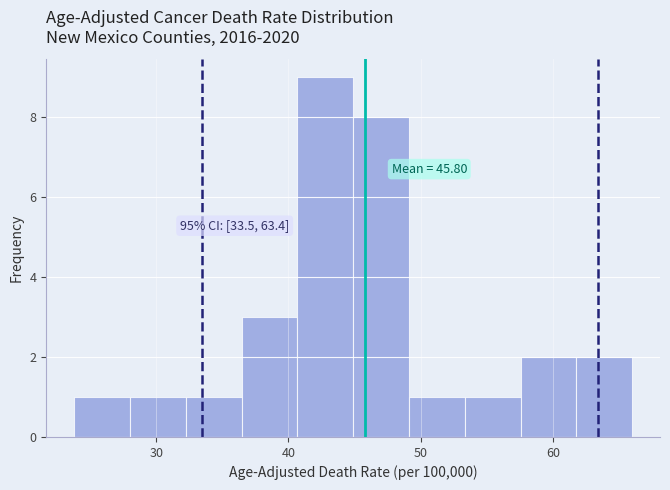

Over which range of the x-axis is the bar tallest?

41 to 45